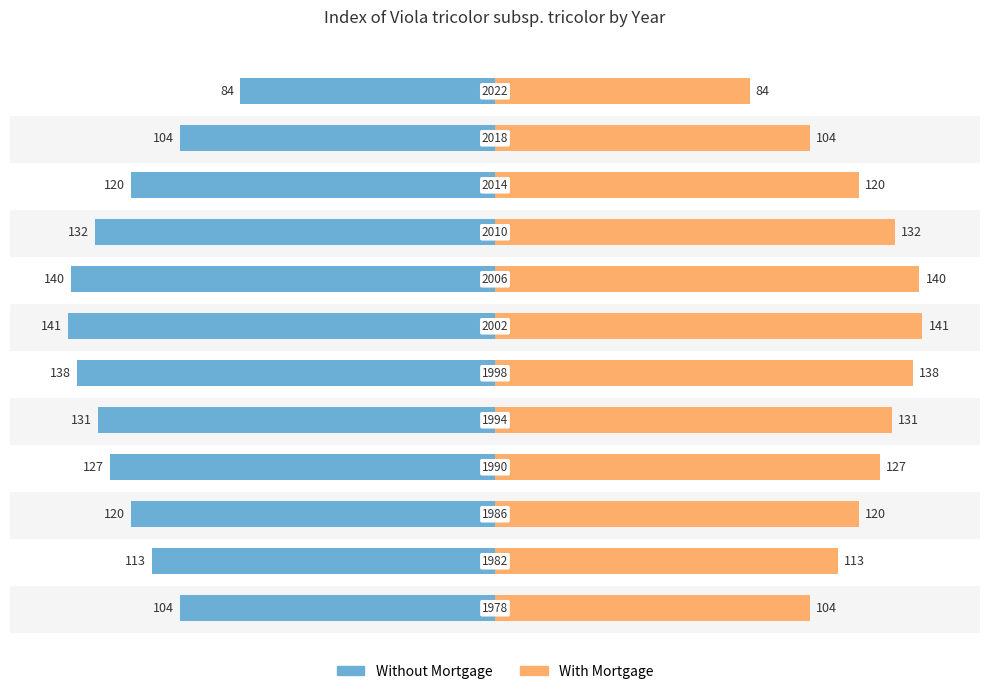

Read the Without Mortgage value at 9, to the nearest 5.

-120